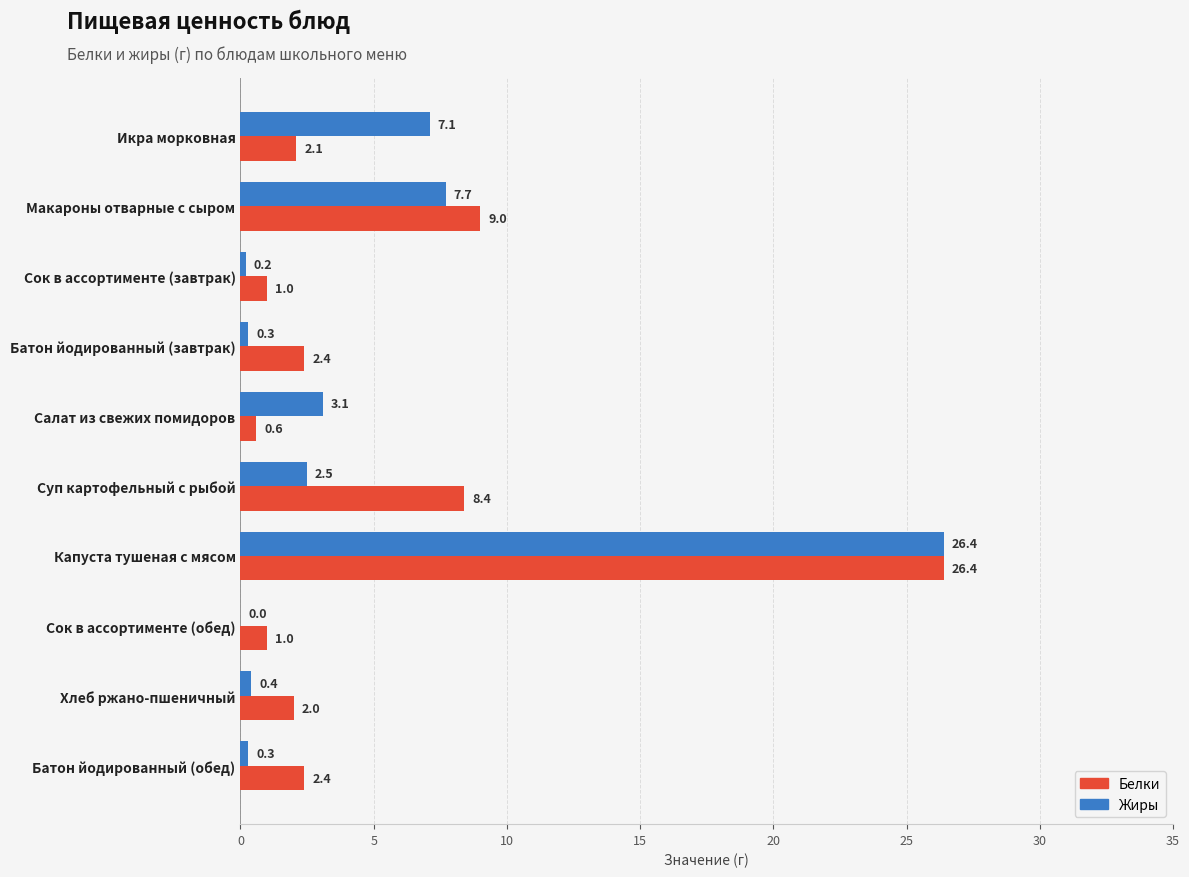

What is the greatest value displayed?

26.4